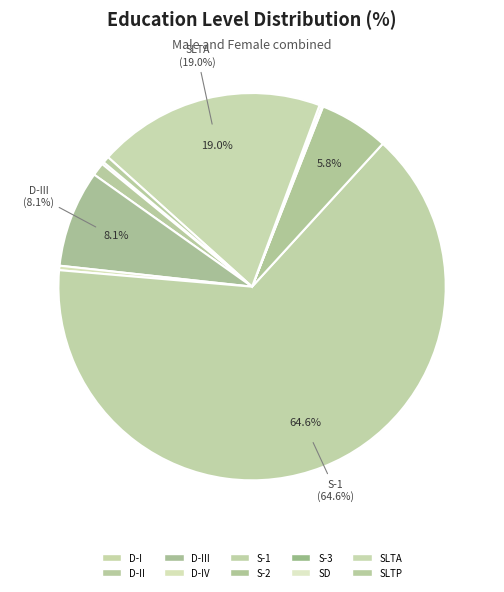

How many slices are in this pie chart?

10